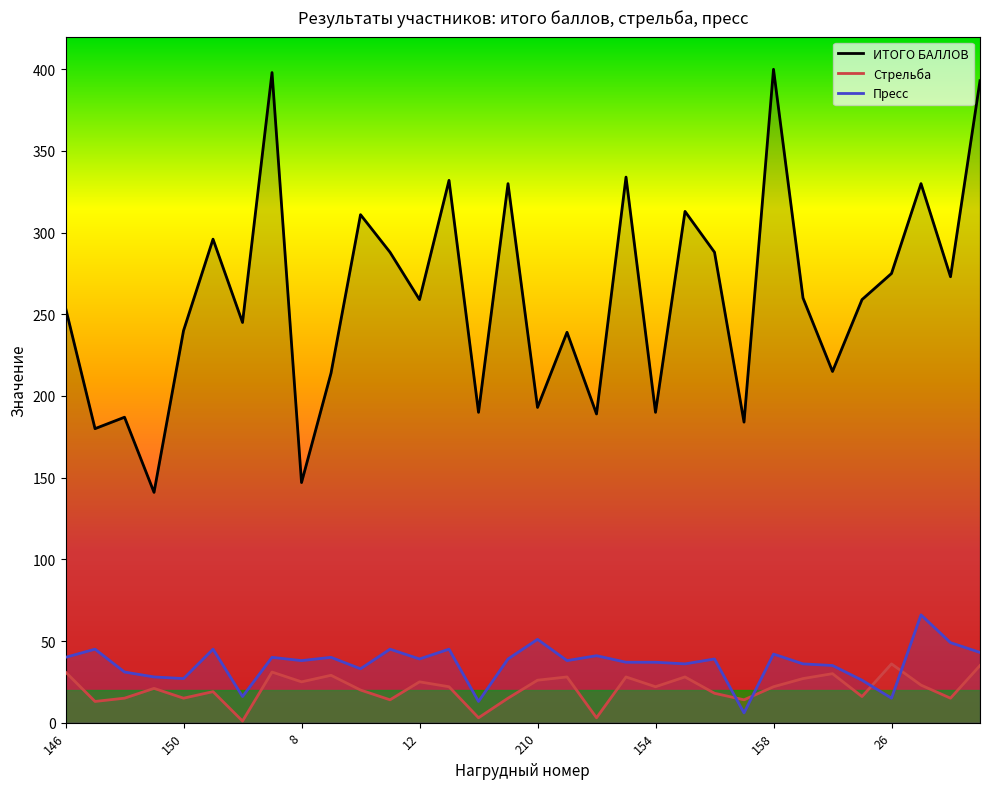

What is the difference between the maximum and minimum values in the Стрельба series?

35